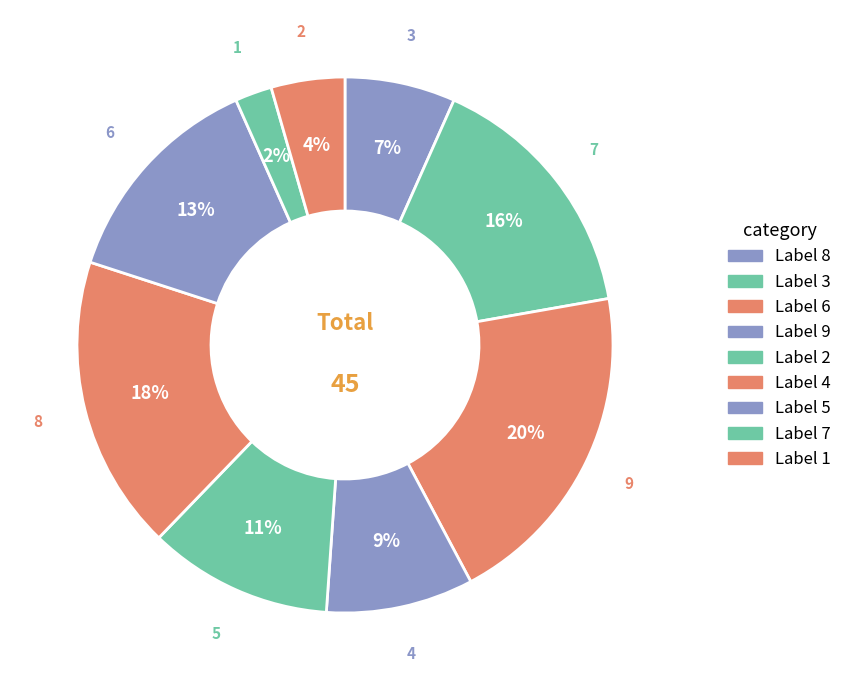

How many slices are in this pie chart?

9